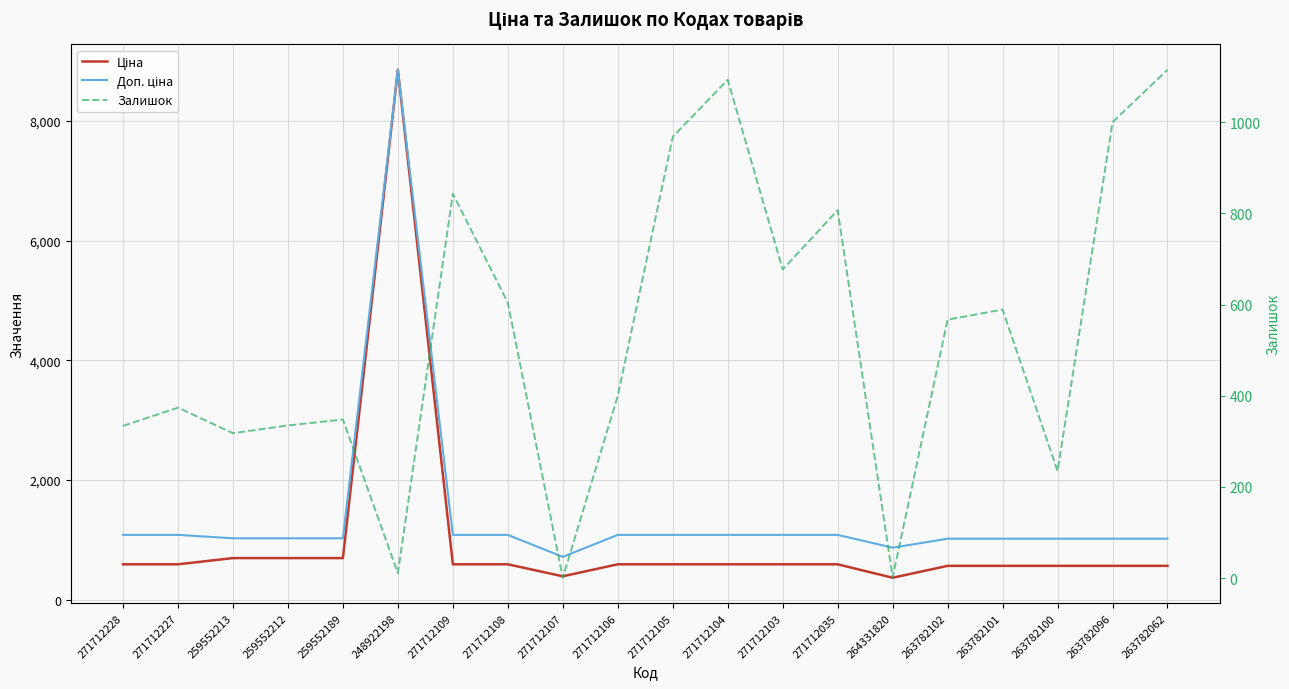

What is the spread (max minus min) of values at 263782102?

453.9